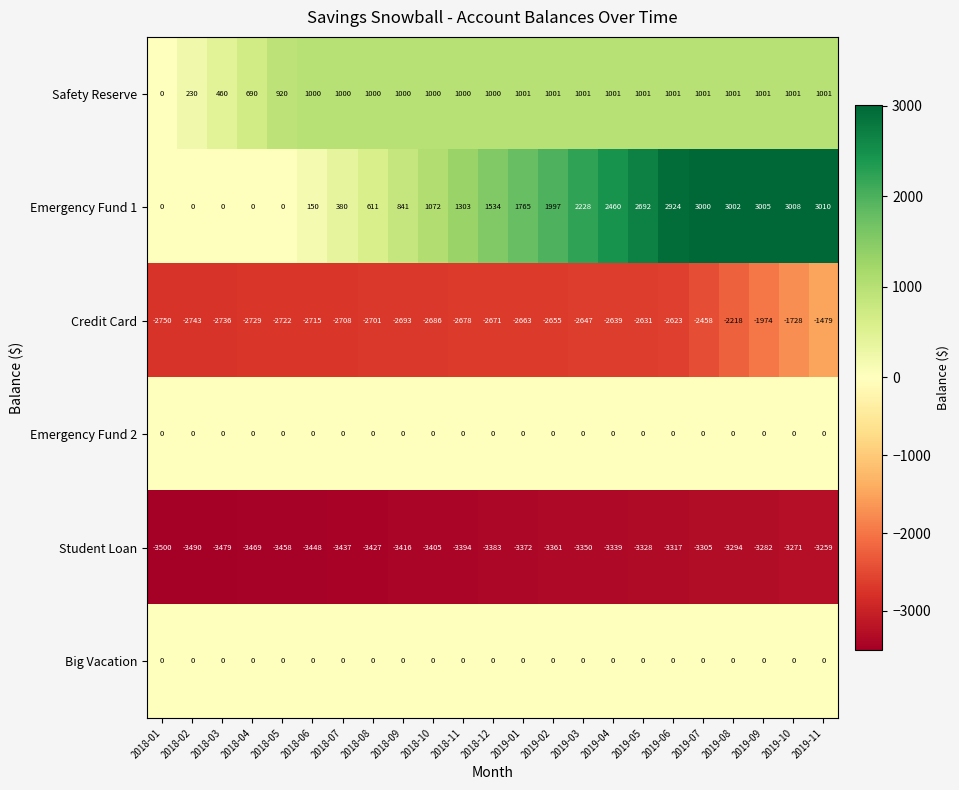

Which series has the largest total across all categories?

Emergency Fund 1